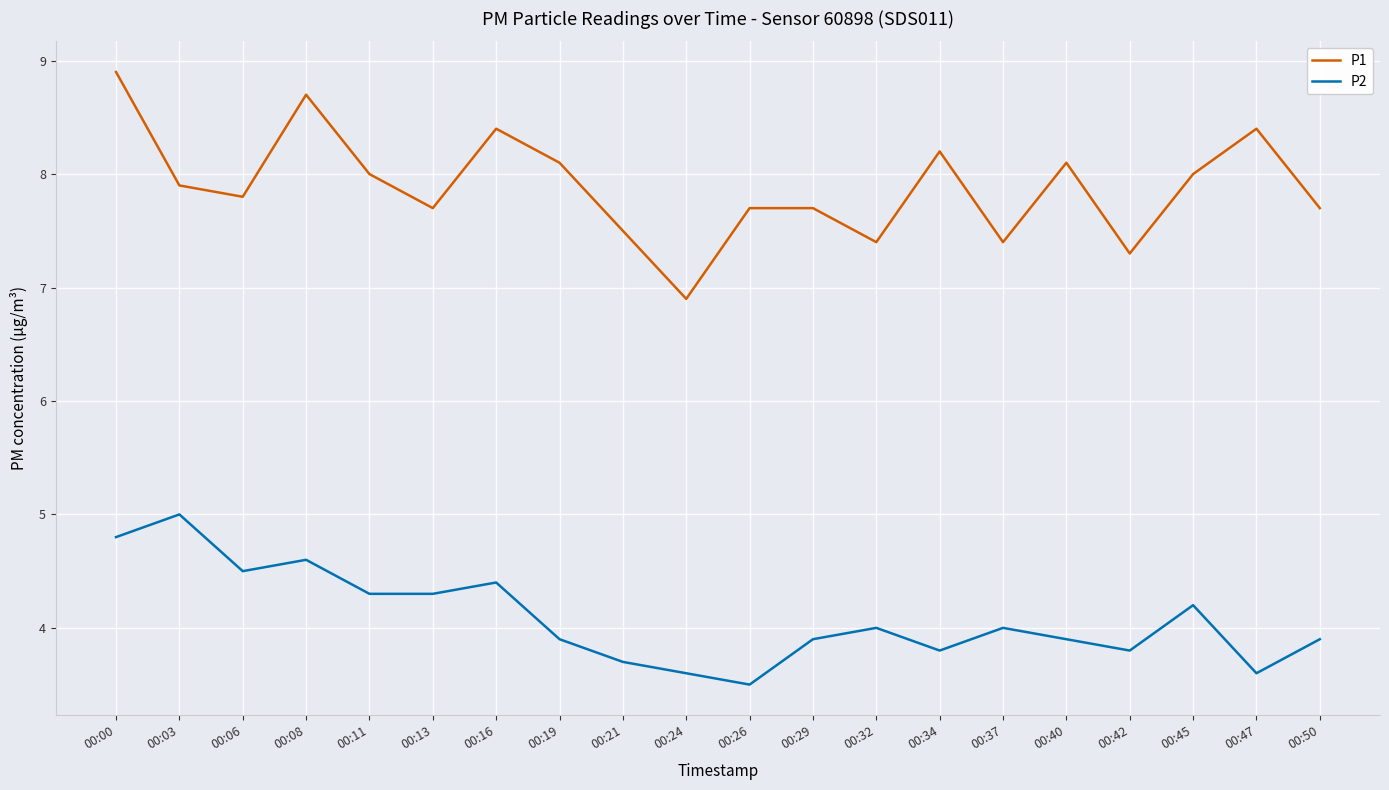

True or false: P2 and P1 intersect in this chart.

False